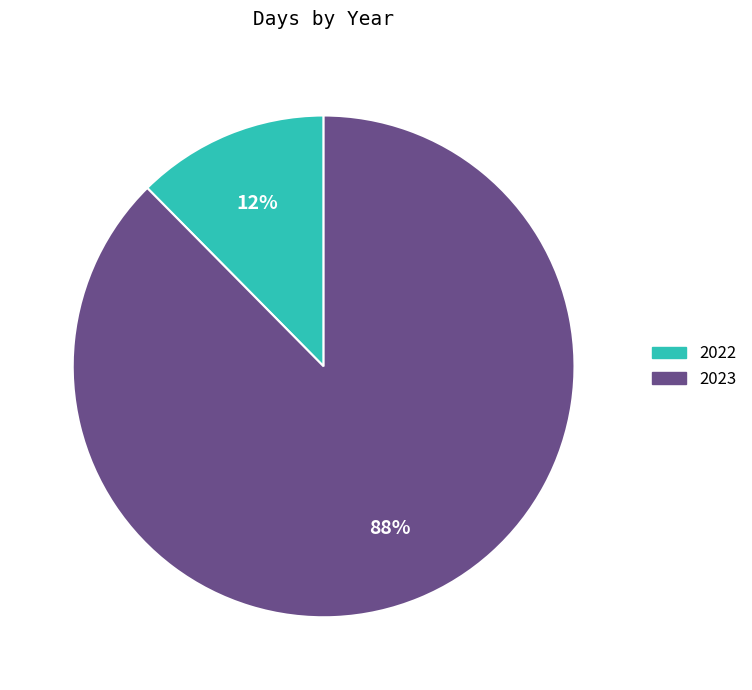

To the nearest percent, what is the average slice percentage?

50%